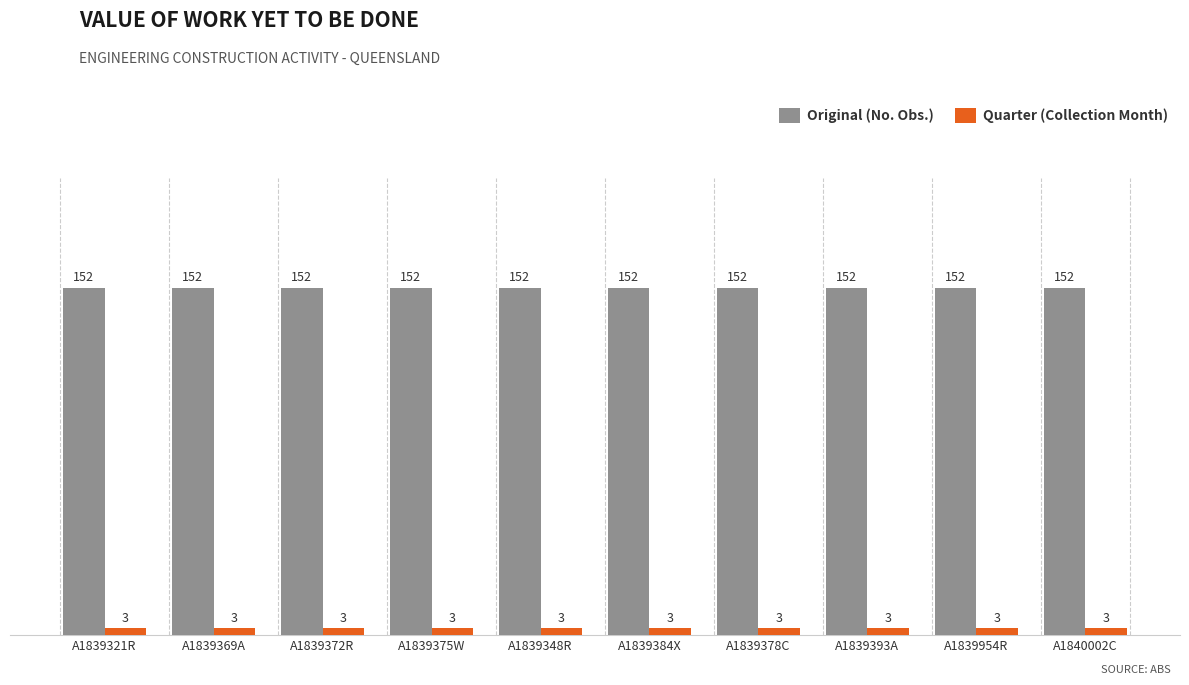

The value of Quarter (Collection Month) at A1840002C is 3. True or false?

True